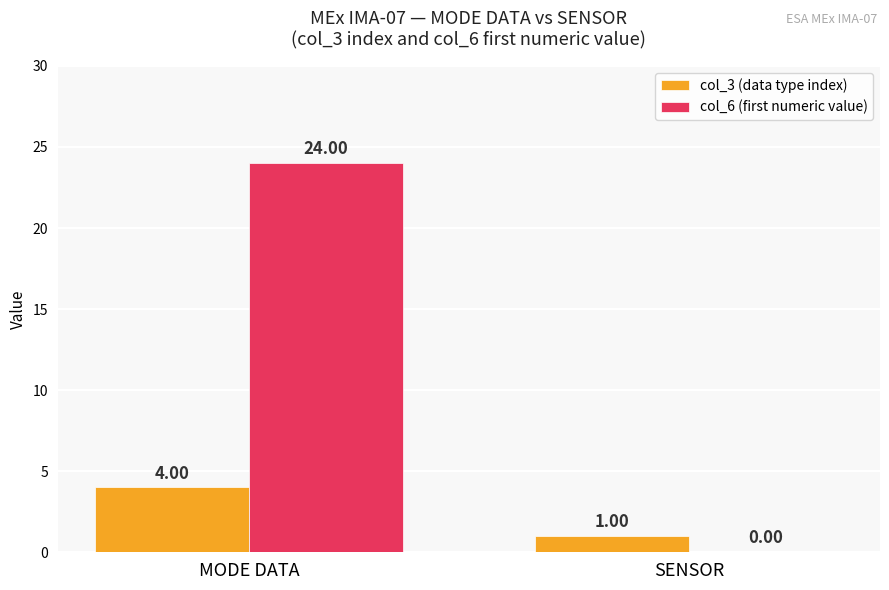

Which category has the highest value in the col_3 (data type index) series?

MODE DATA